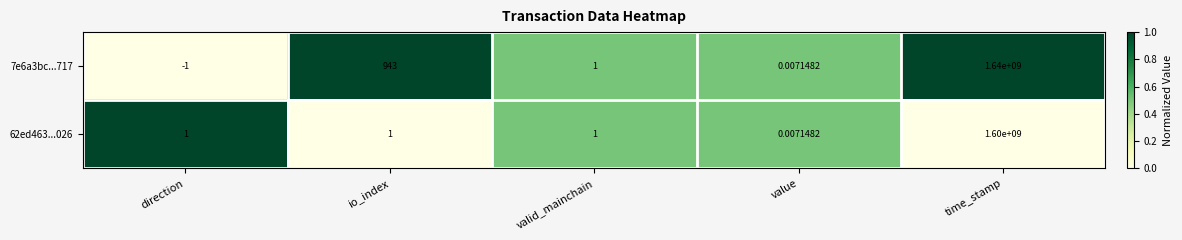

How many categories are shown in the chart?

5